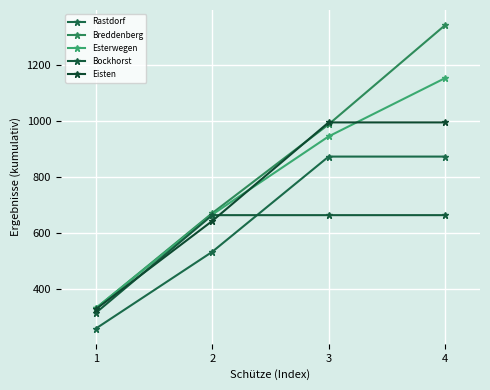

Is this an area chart (filled region under the line)?

No